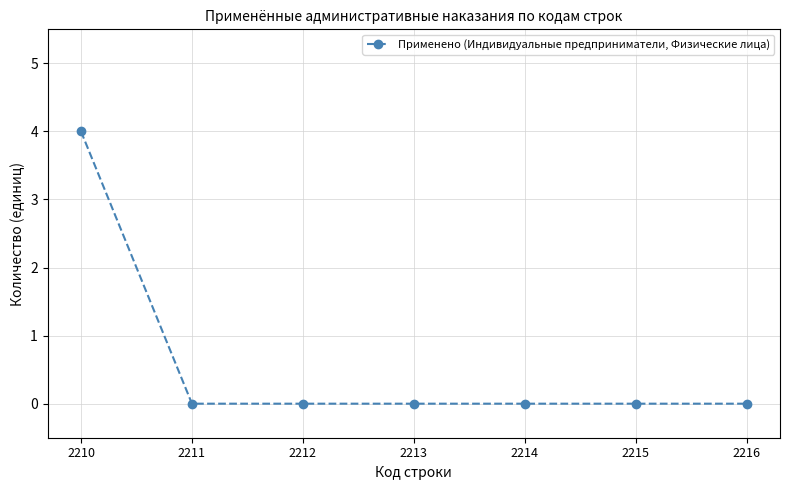

What is the value of the 1st point from the left?

4